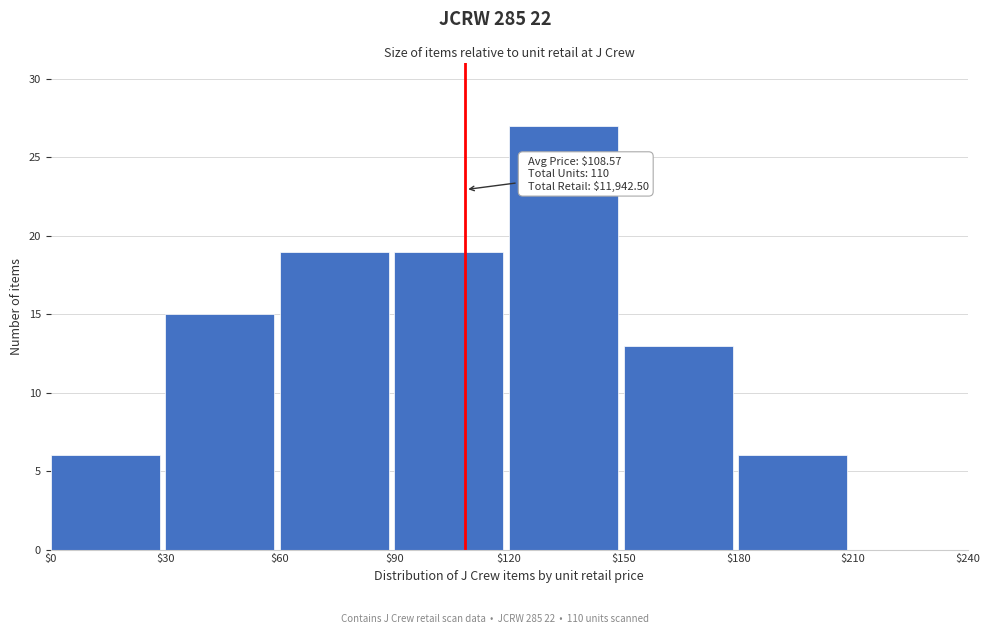

Over which range of the x-axis is the bar tallest?

$120 to $150